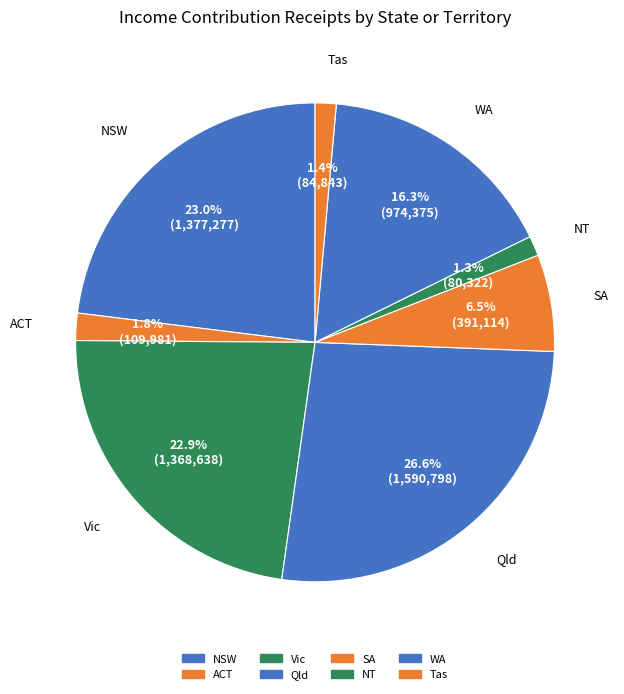

The Tas slice represents 1% of the pie. True or false?

True